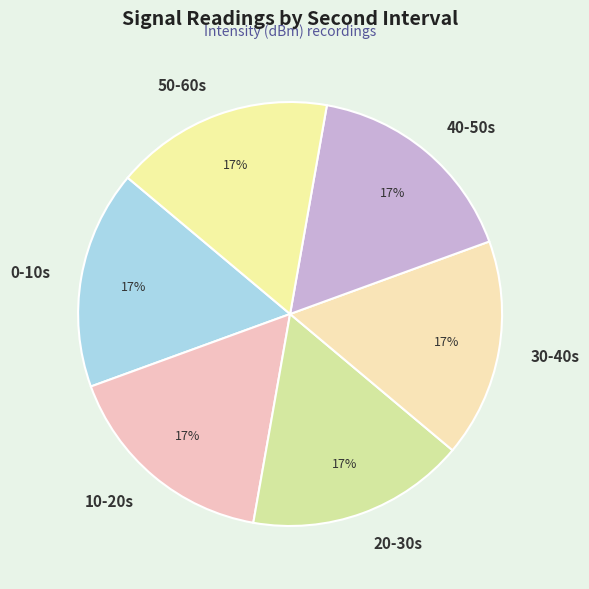

The 20-30s slice represents 8% of the pie. True or false?

False